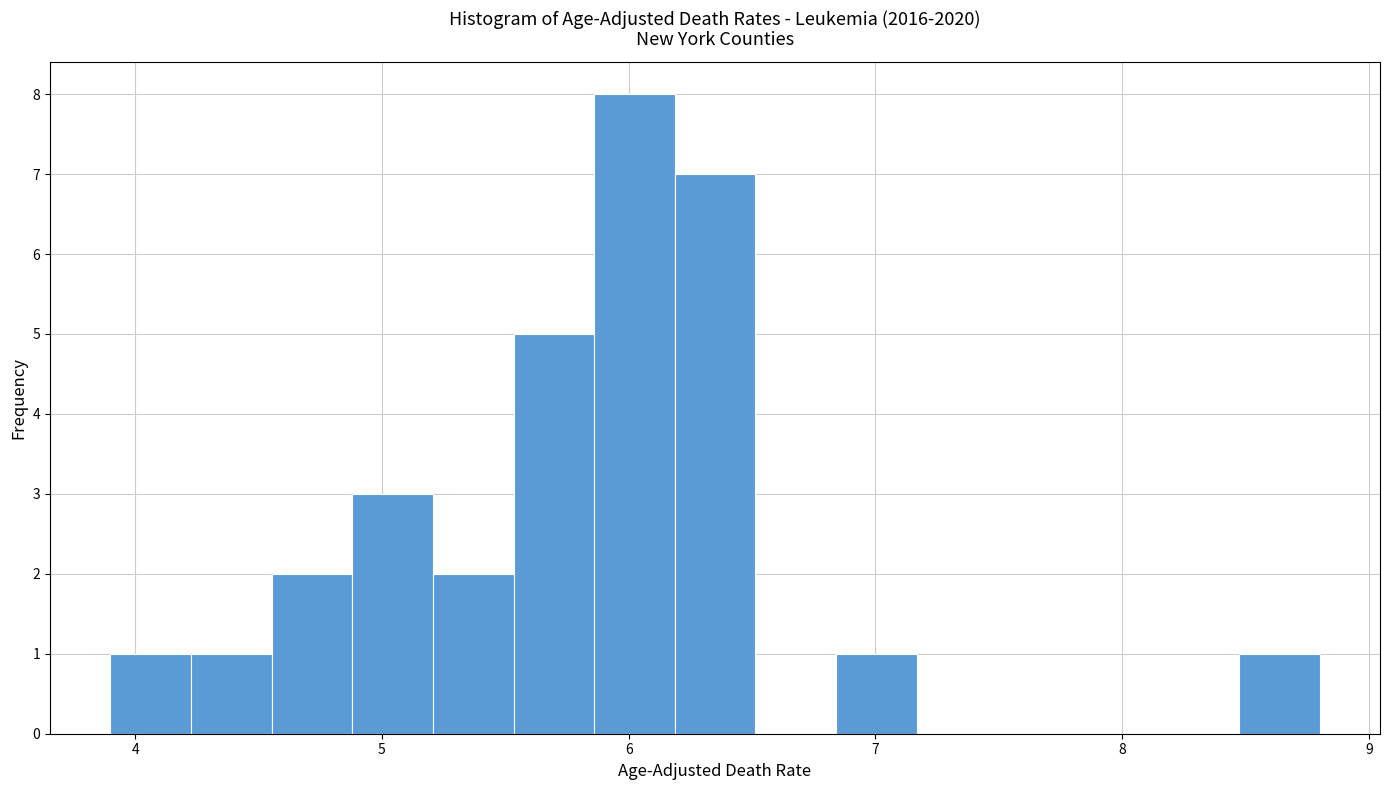

Read against the x-axis, roughly where is the centre of the tallest bar?

6.0